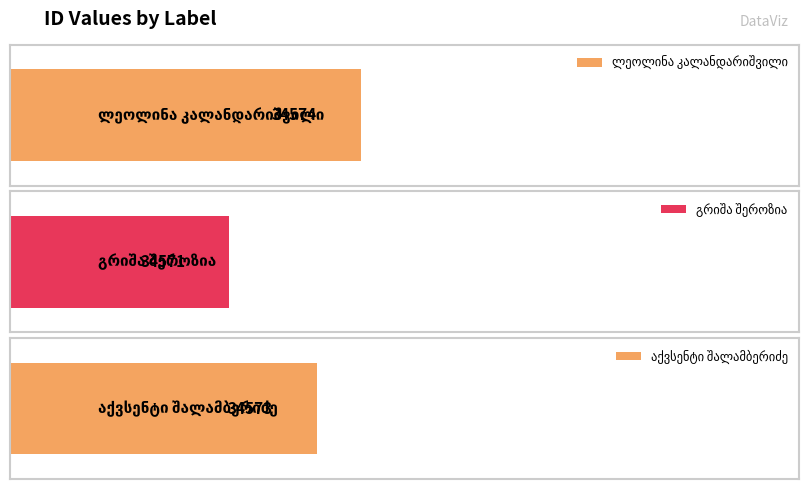

What is the label of the 3rd bar from the right?

ლეოლინა კალანდარიშვილი